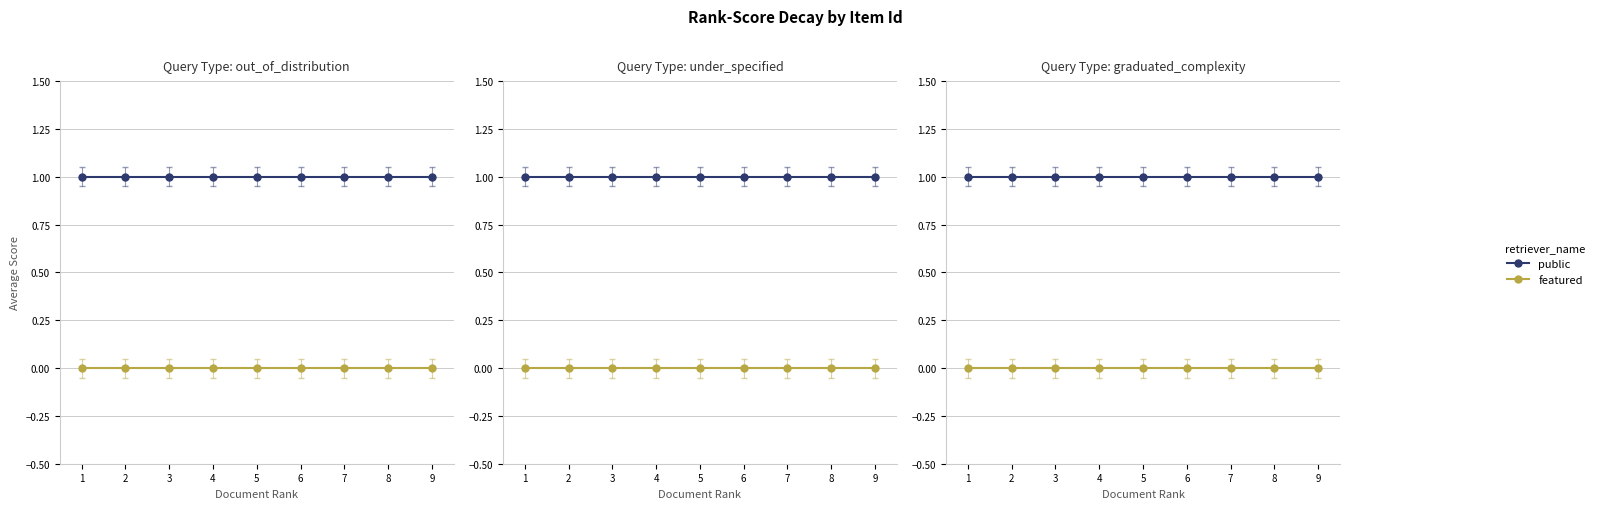

How many lines are shown in the chart?

2